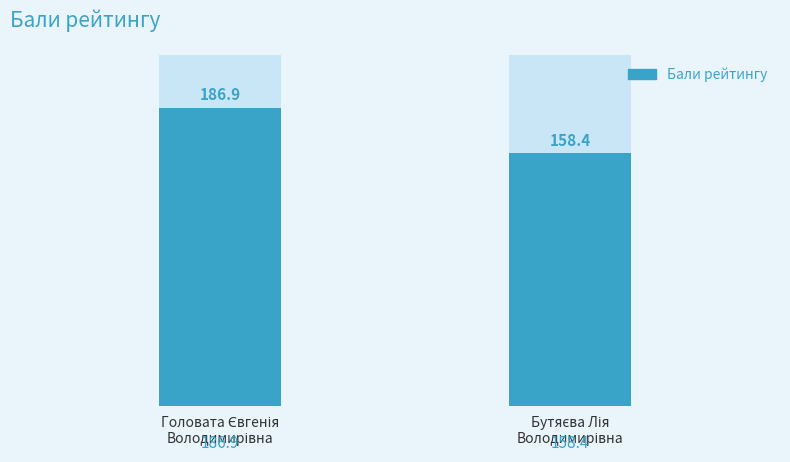

At which label is the value closest to 172?

Бутяєва Лія
Володимирівна